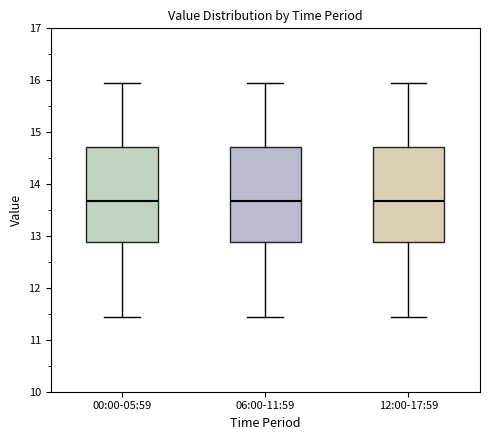

Reading left to right, transcribe this box plot: for each box, give where its median line is, the range the box spans, and where its two whiskers end, as read against the y-axis. The values are not printed on the chart, so give them approximately, as read against the axis.

00:00-05:59: median 13.7, box 12.9 to 14.7, whiskers 11.4 to 16.0
06:00-11:59: median 13.7, box 12.9 to 14.7, whiskers 11.4 to 16.0
12:00-17:59: median 13.7, box 12.9 to 14.7, whiskers 11.4 to 16.0